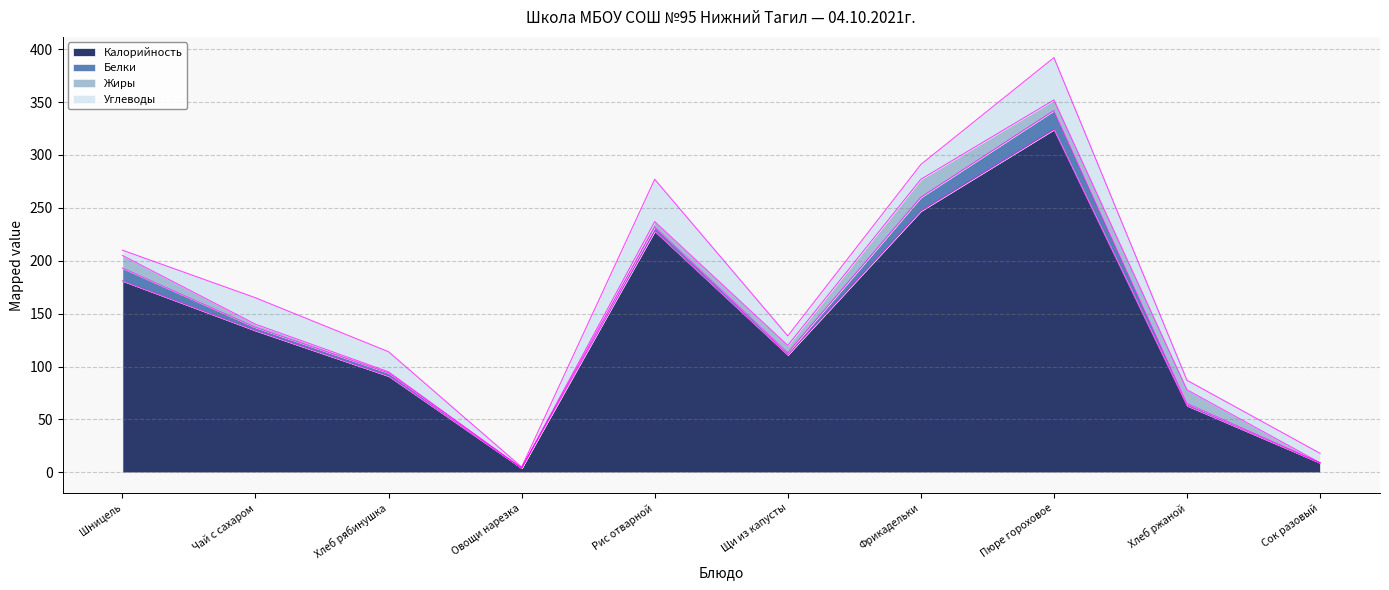

What is the maximum value shown in the chart?

324